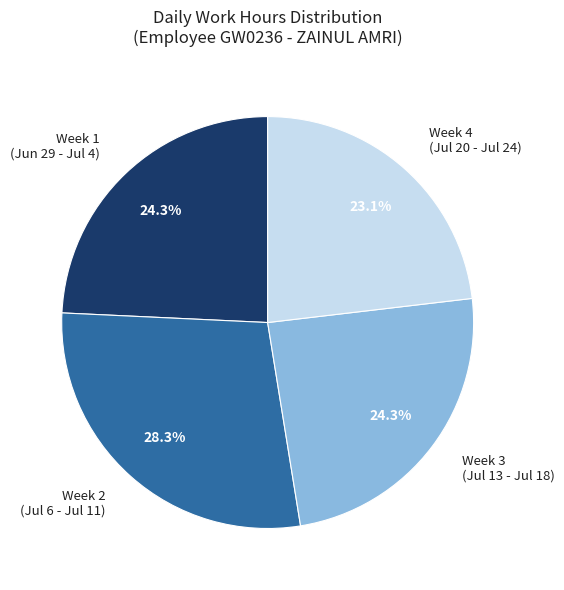

Which has a higher value, Week 4 (Jul 20 - Jul 24) or Week 3 (Jul 13 - Jul 18)?

Week 3 (Jul 13 - Jul 18)